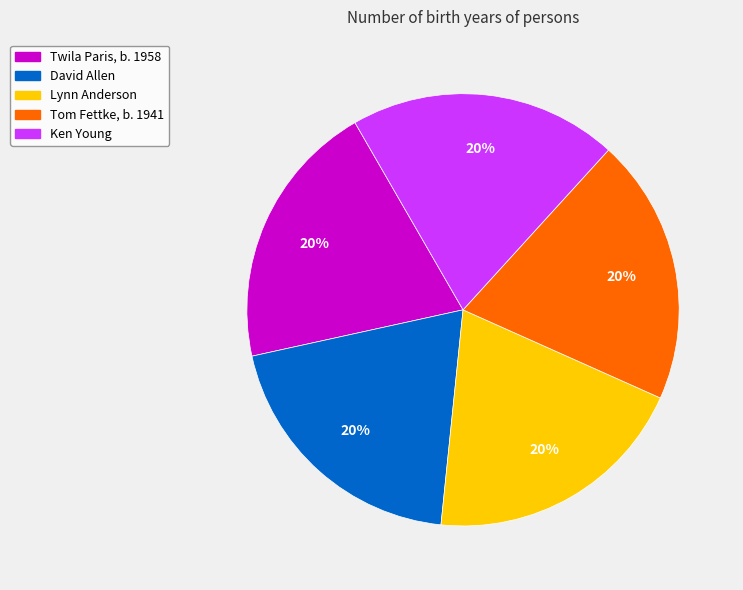

What percentage is the David Allen slice, to the nearest percent?

20%